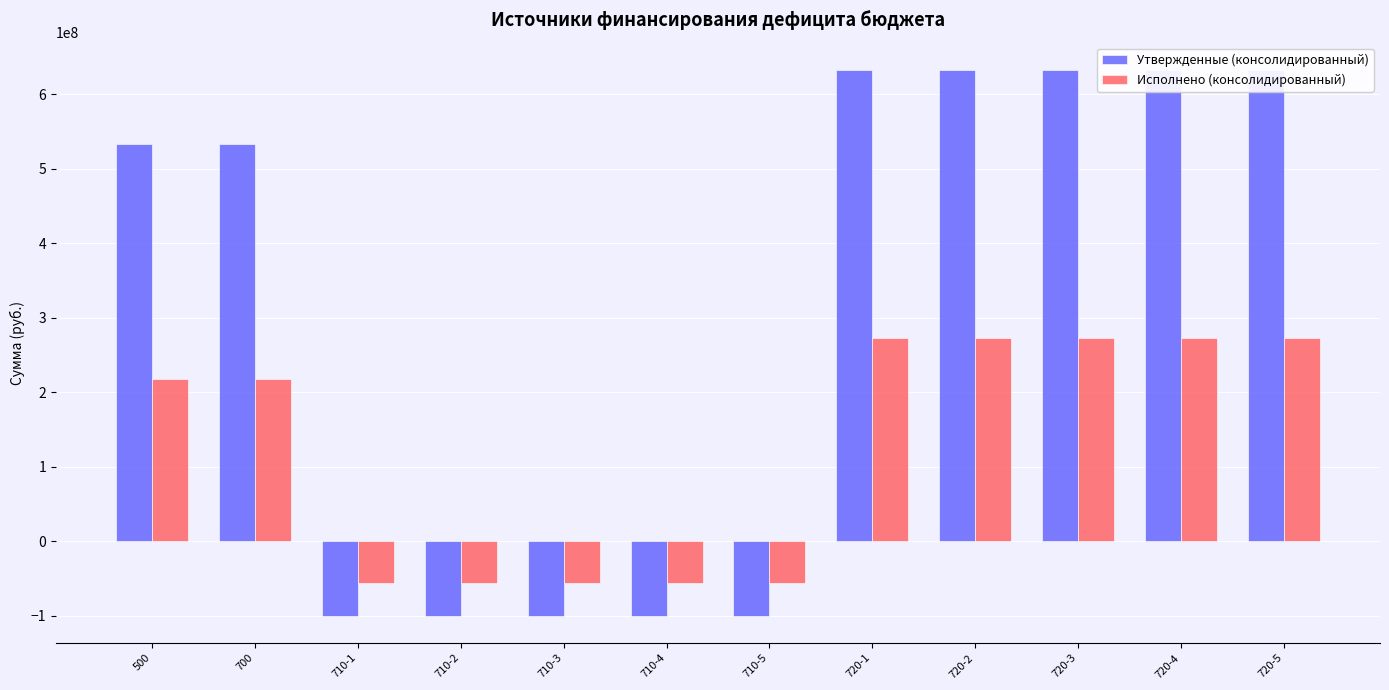

Where does the Исполнено (консолидированный) series first go above 218036855?

500